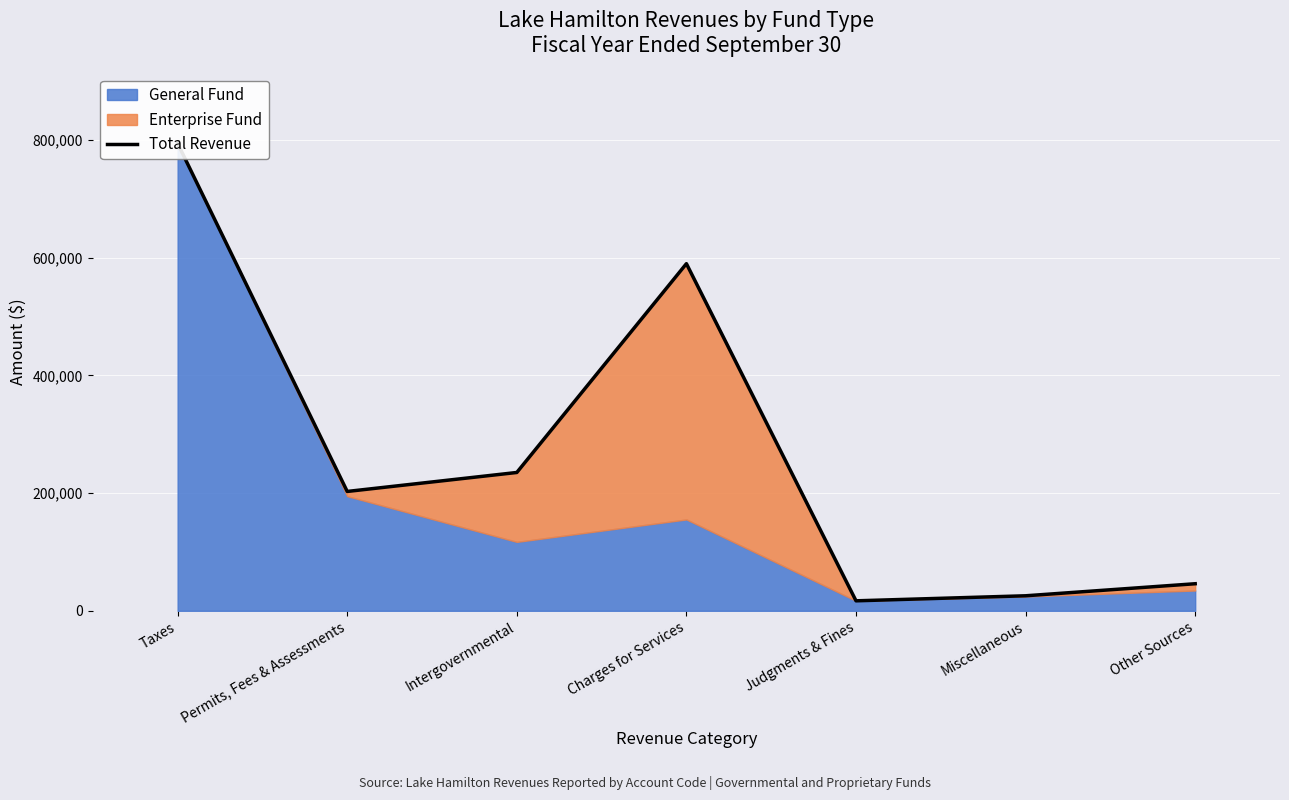

Reading right to left, transcribe all the data shown in this chart.

Other Sources=45953	Miscellaneous=25487	Judgments & Fines=16932	Charges for Services=589613	Intergovernmental=234947	Permits, Fees & Assessments=202705	Taxes=793995